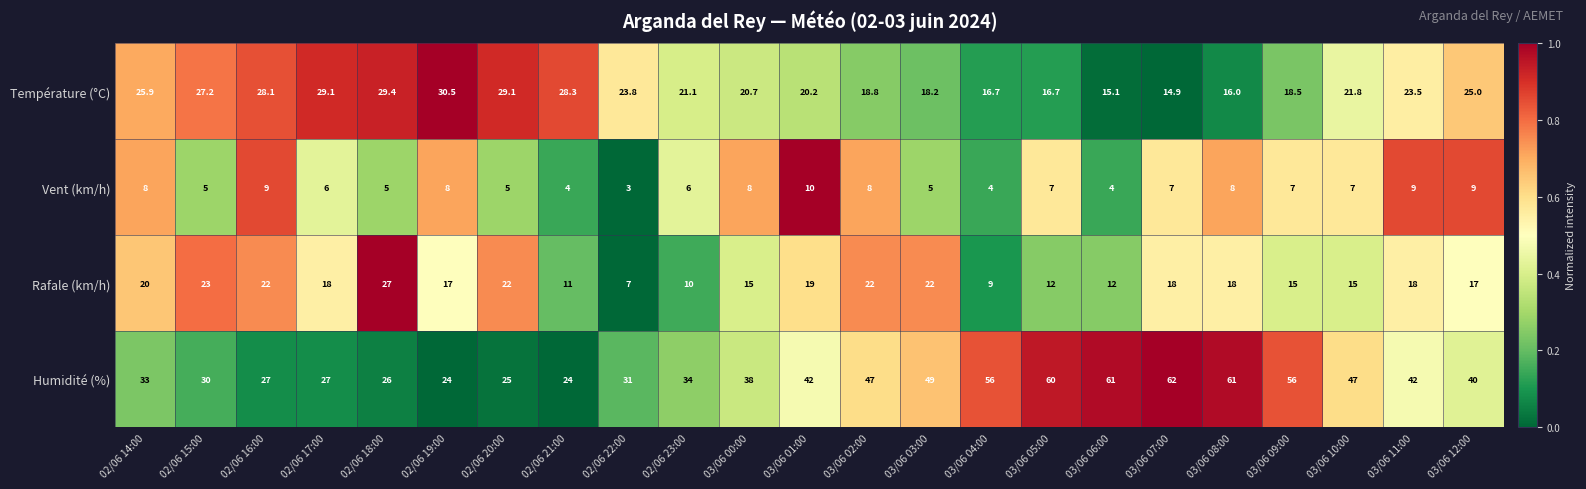

What is the difference between the Température (°C) values at 03/06 07:00 and 02/06 21:00?

13.4